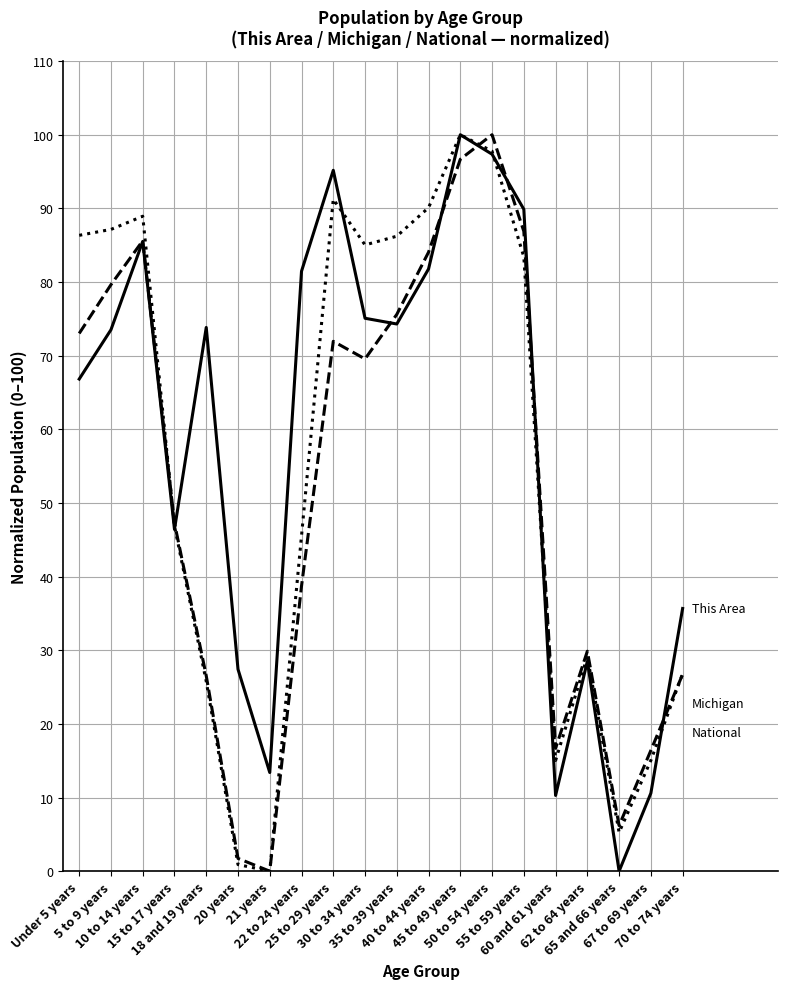

What is the maximum value shown in the chart?

100.0